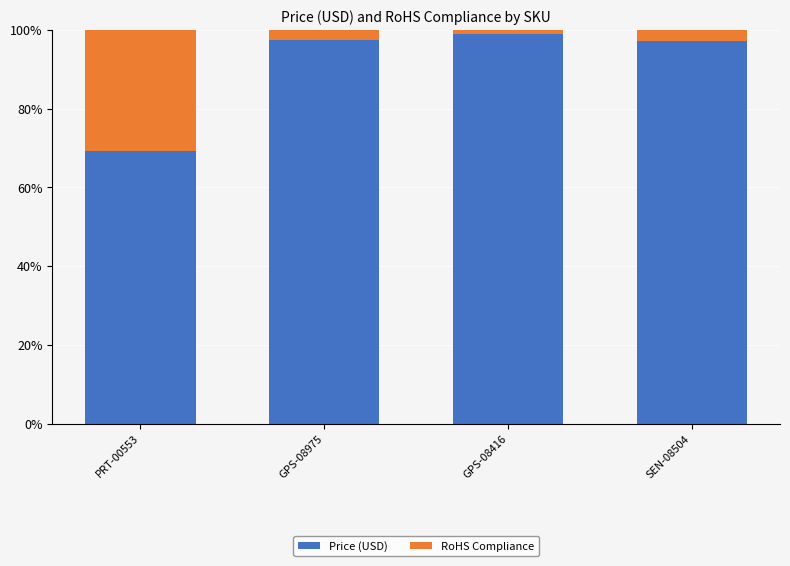

The Price (USD) series shows 98.9 at GPS-08416. True or false?

True